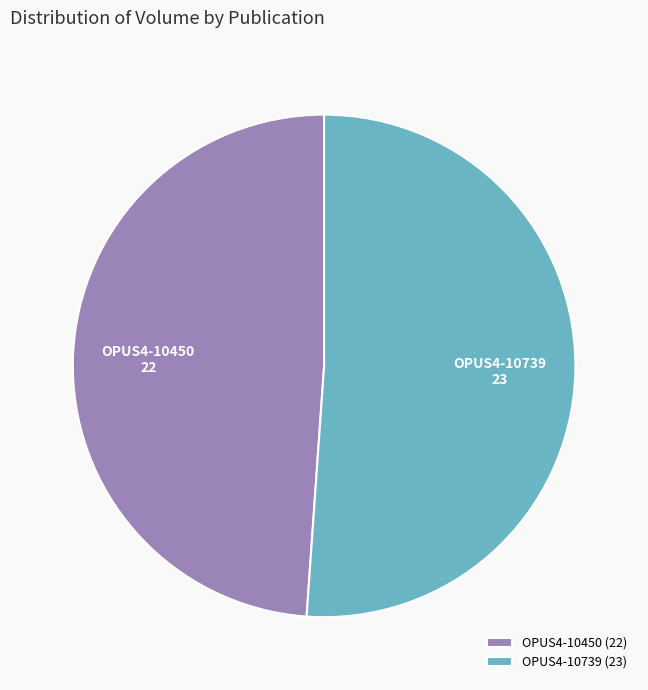

Combined, do OPUS4-10450 and OPUS4-10739 account for over 50%?

Yes